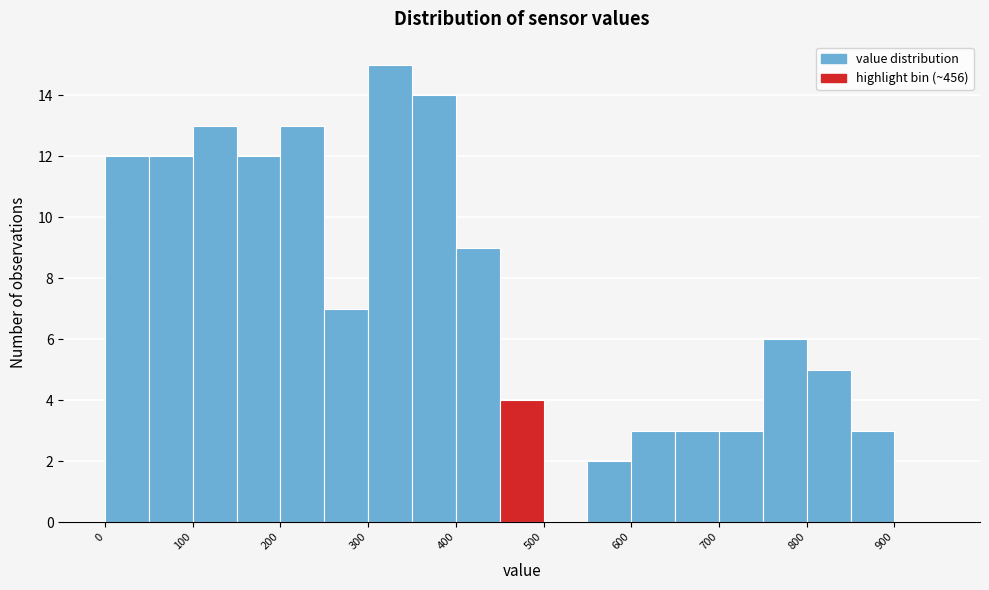

Over which range of the x-axis is the bar tallest?

300 to 350